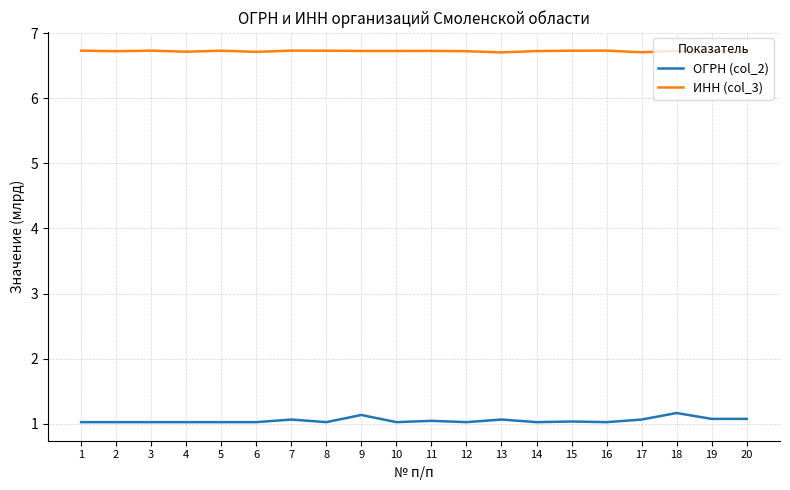

True or false: ИНН (col_3) has a value of 6.7 at 4.

True